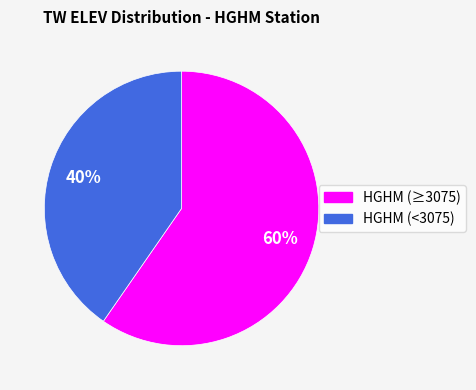

Does any single category account for the majority?

Yes